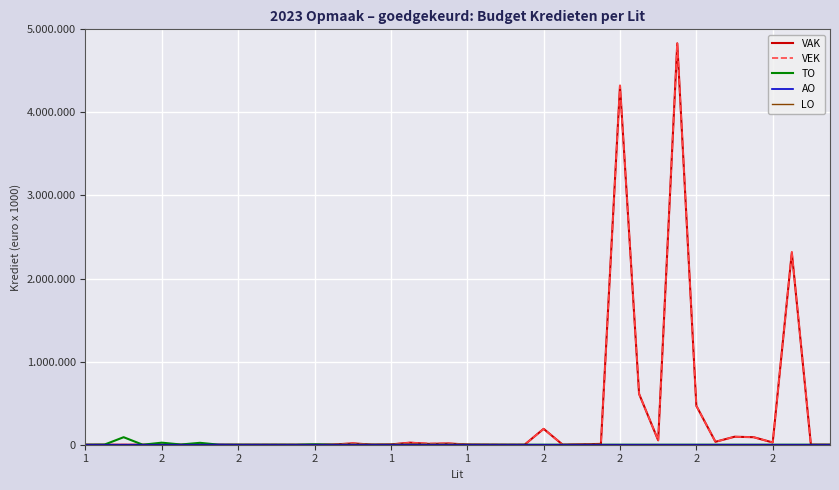

At which category does VAK reach its first local peak?

14